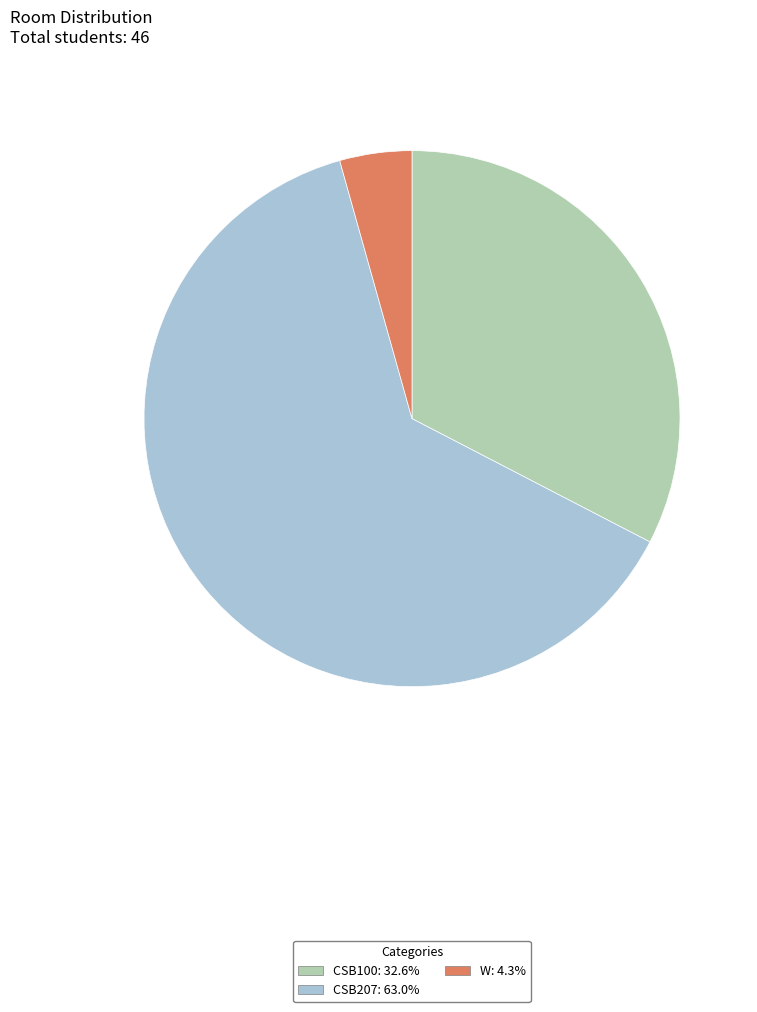

True or false: CSB207 accounts for 77% of the total.

False